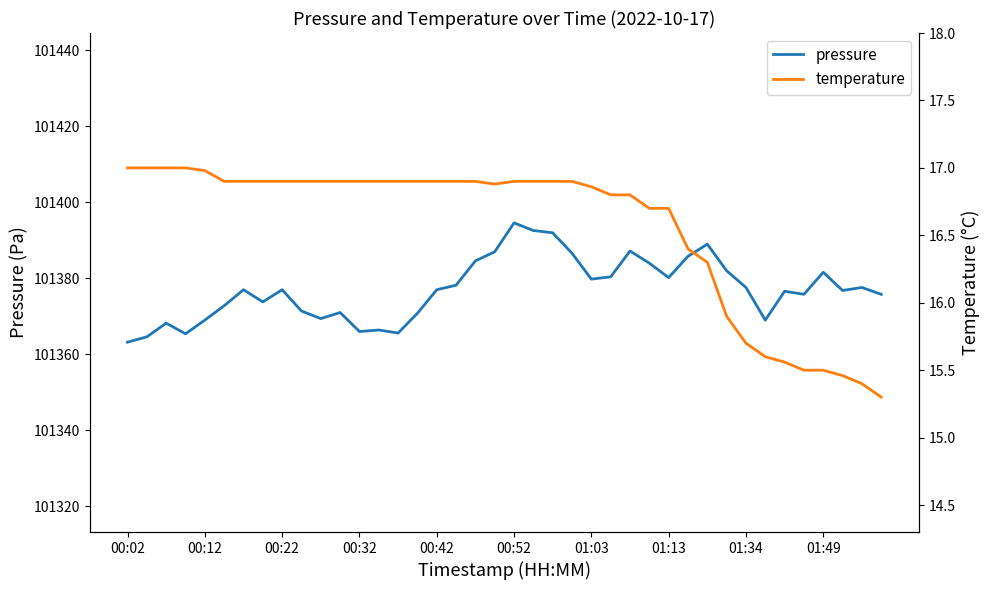

What is the highest value of the pressure series?

101394.6